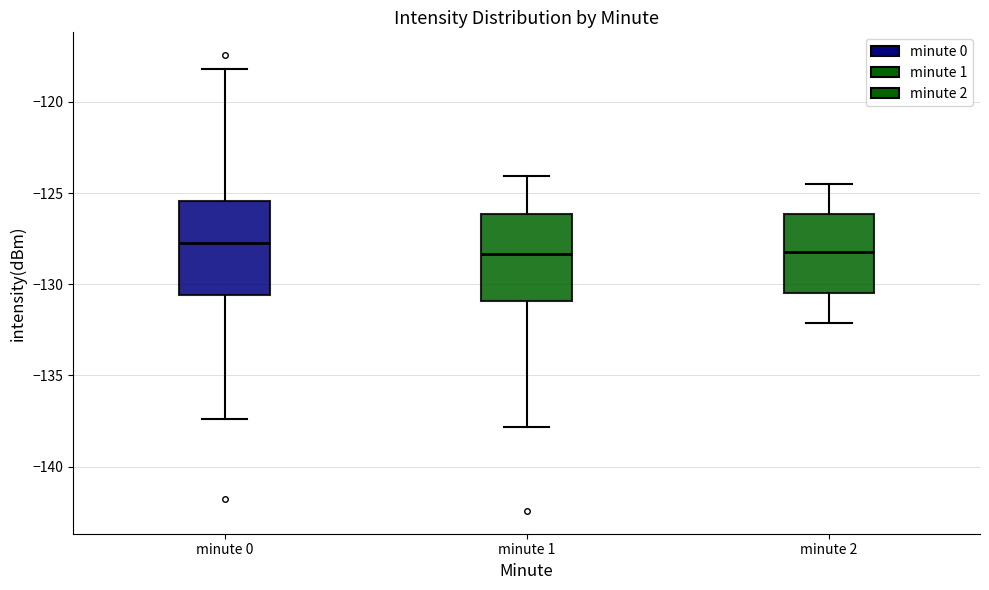

Reading left to right, transcribe this box plot: for each box, give where its median line is, the range the box spans, and where its two whiskers end, as read against the y-axis. The values are not printed on the chart, so give them approximately, as read against the axis.

minute 0: median -127.5, box -130.5 to -125.5, whiskers -137.5 to -118.0
minute 1: median -128.5, box -131.0 to -126.0, whiskers -138.0 to -124.0
minute 2: median -128.0, box -130.5 to -126.0, whiskers -132.0 to -124.5